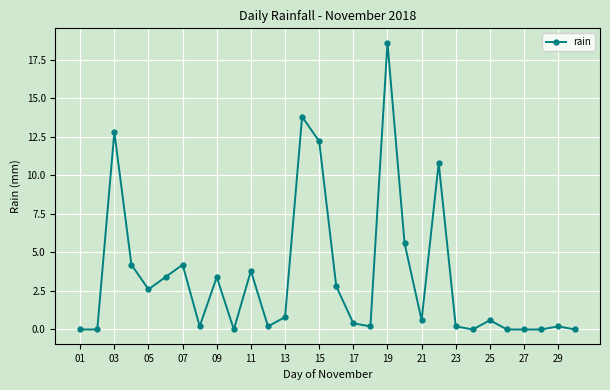

What is the average value?

3.4